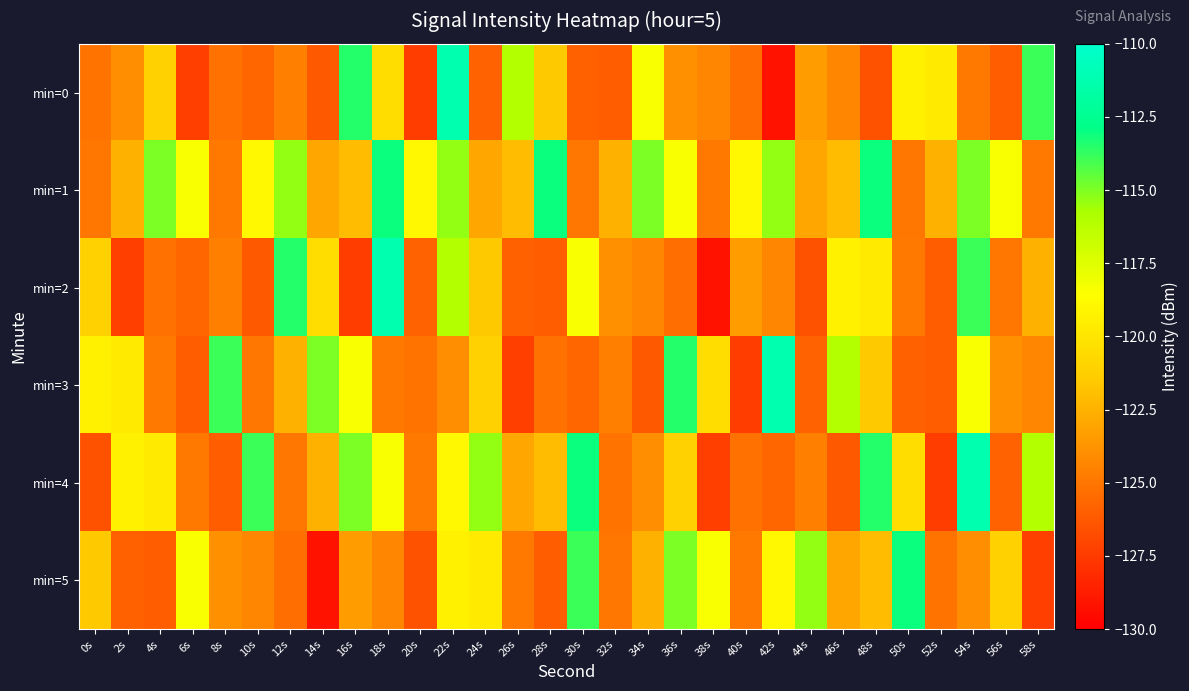

At how many categories does at least one series exceed -127?

30